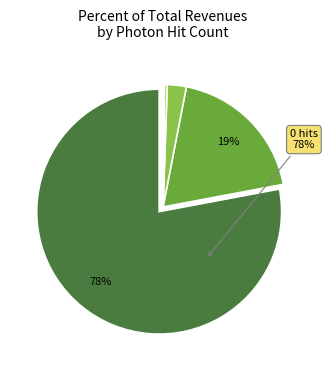

Is there any slice that represents more than half of the pie?

Yes